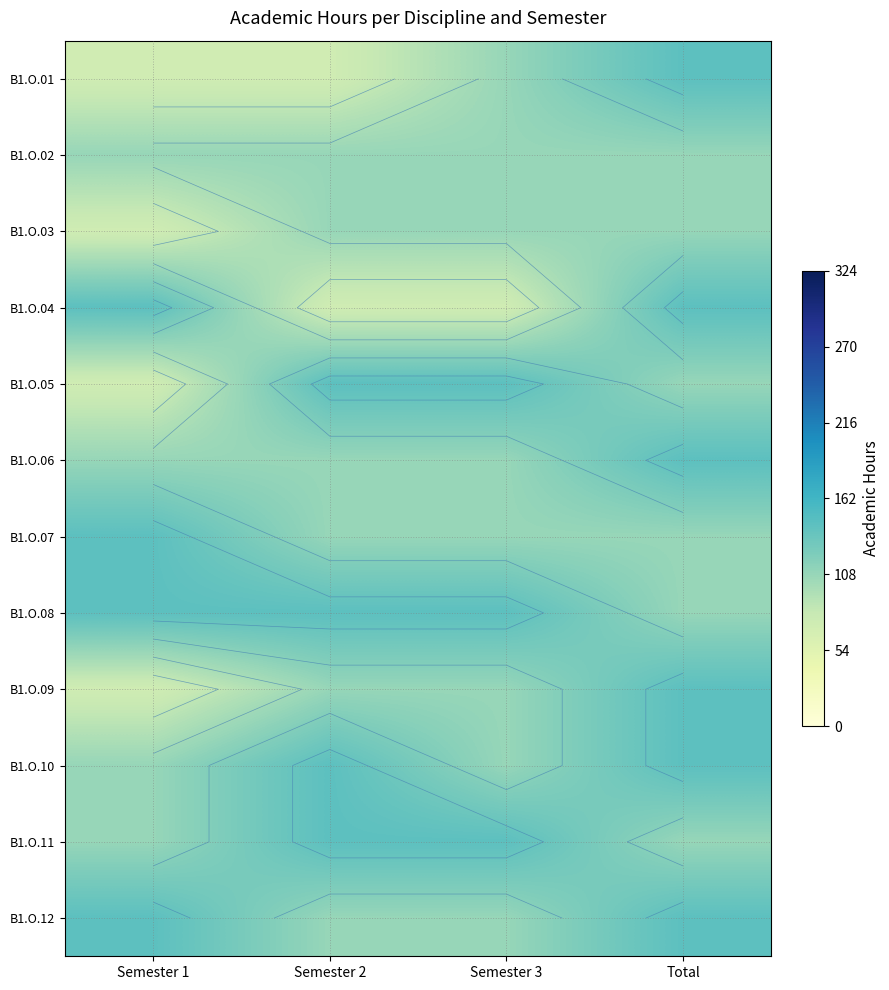

At Semester 3, list the series in order from smallest to largest.

B1.O.04, B1.O.01, B1.O.02, B1.O.03, B1.O.06, B1.O.07, B1.O.09, B1.O.10, B1.O.12, B1.O.05, B1.O.08, B1.O.11